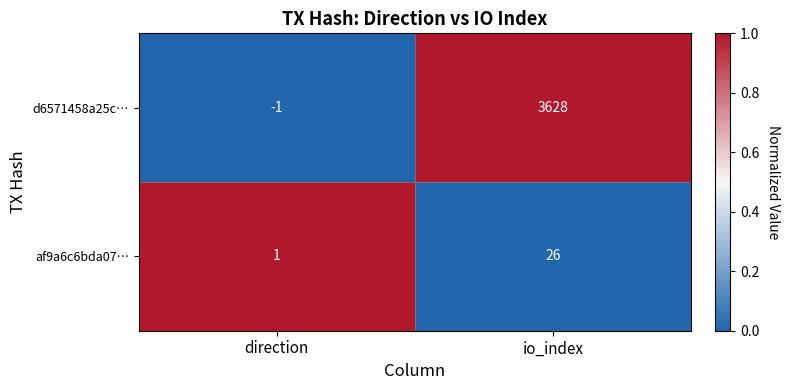

What is the difference between the highest and lowest values at direction?

2